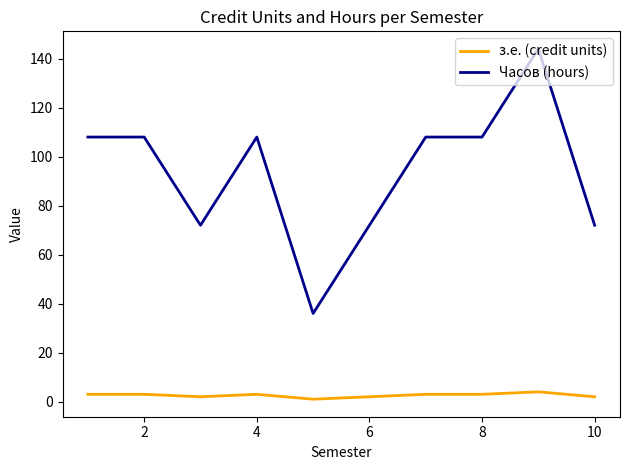

Which series has the widest spread of values?

Часов (hours)